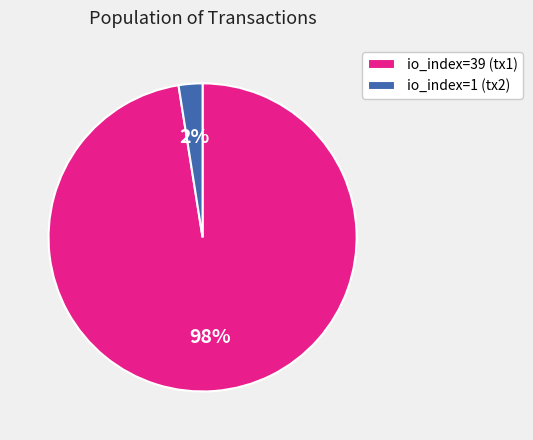

Which has a higher value, io_index=39 (tx1) or io_index=1 (tx2)?

io_index=39 (tx1)